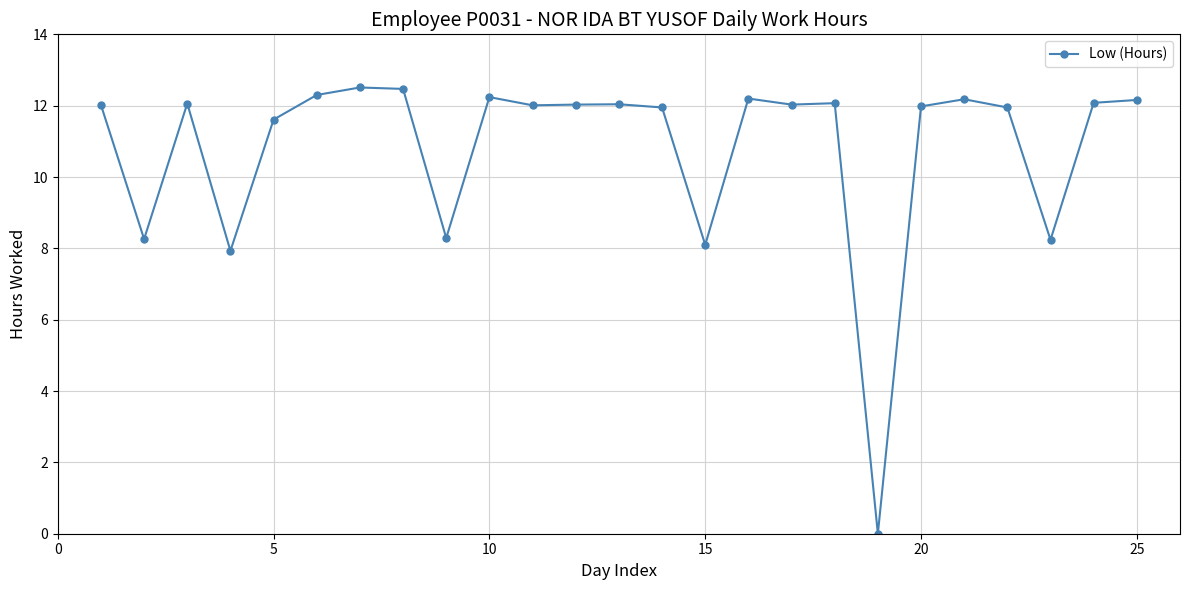

True or false: there are more than 0 points higher than both neighbors.

True